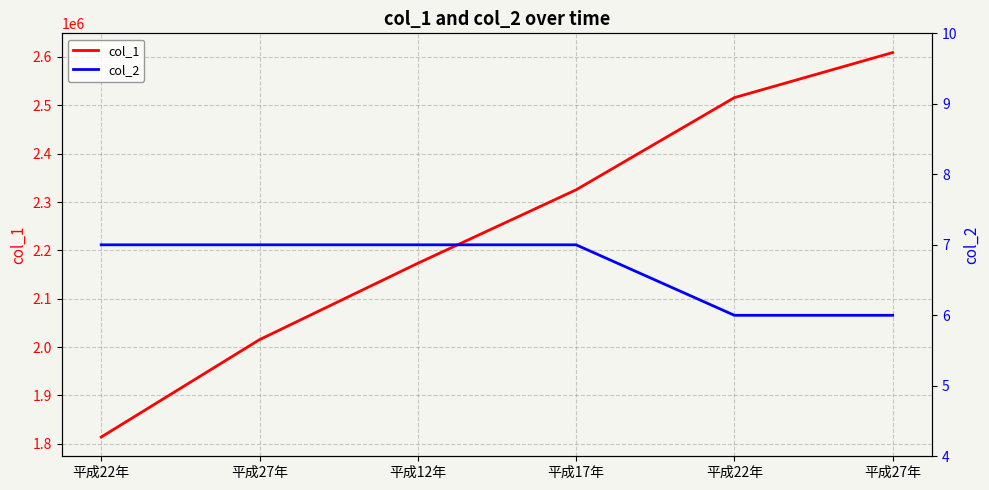

Where is col_2 nearest to the value 6?

平成22年